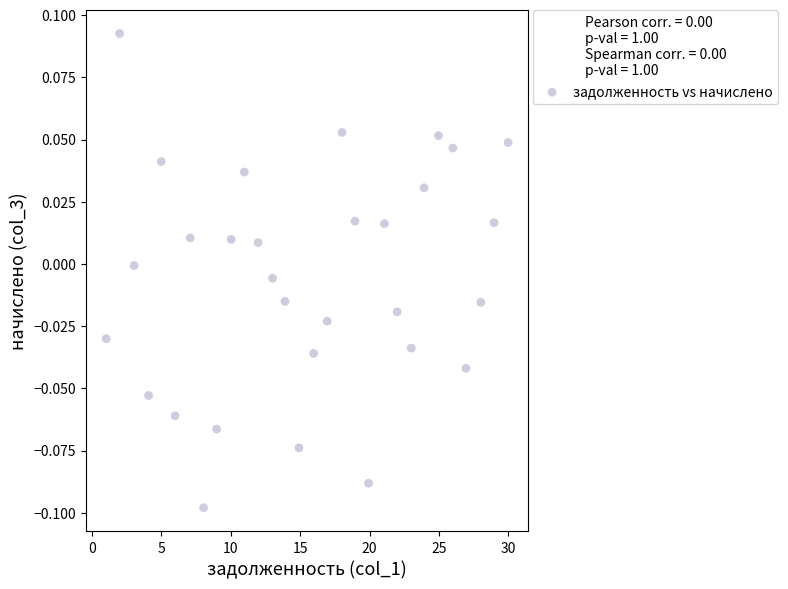

What is the range of X values (max minus min)?

29.0